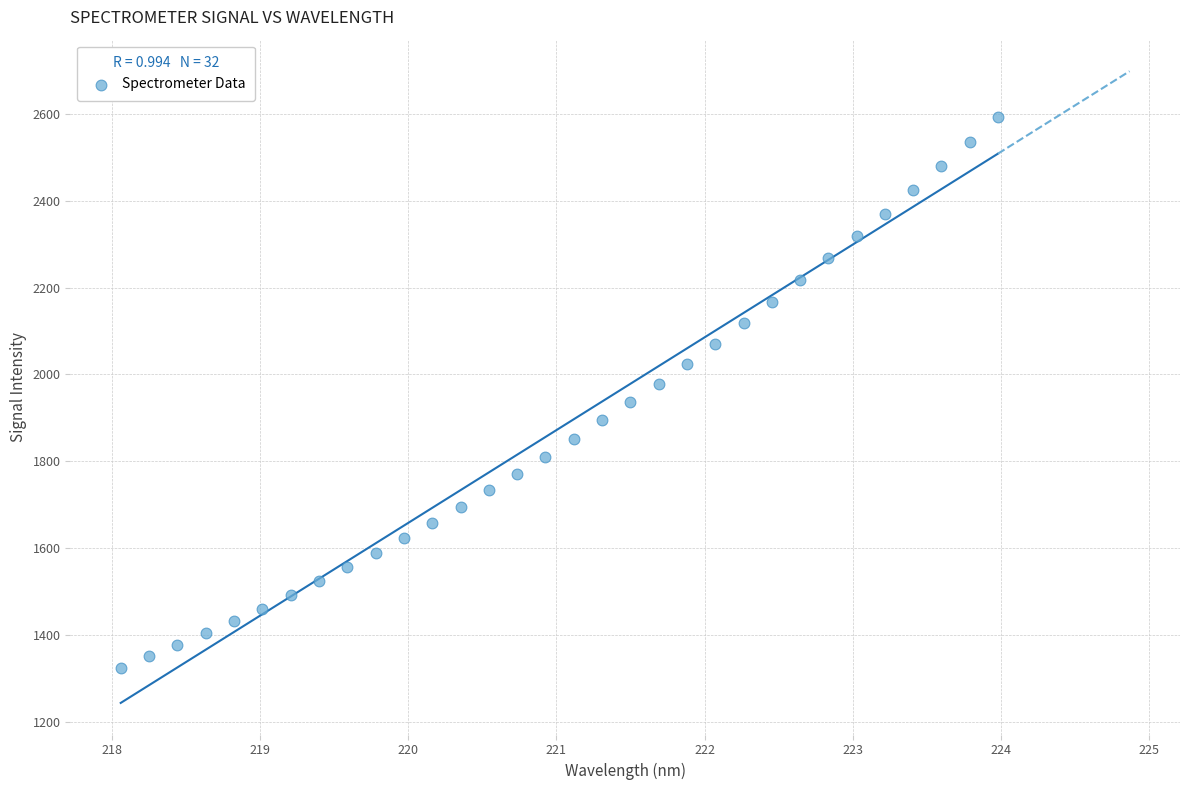

What is the range of X values (max minus min)?

5.9